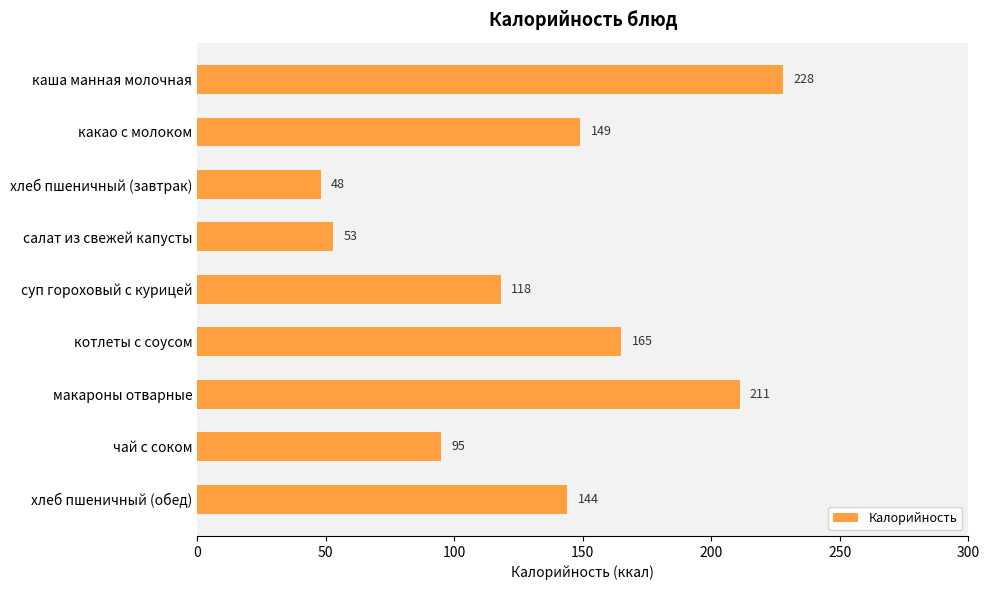

How many values are below 144?

4